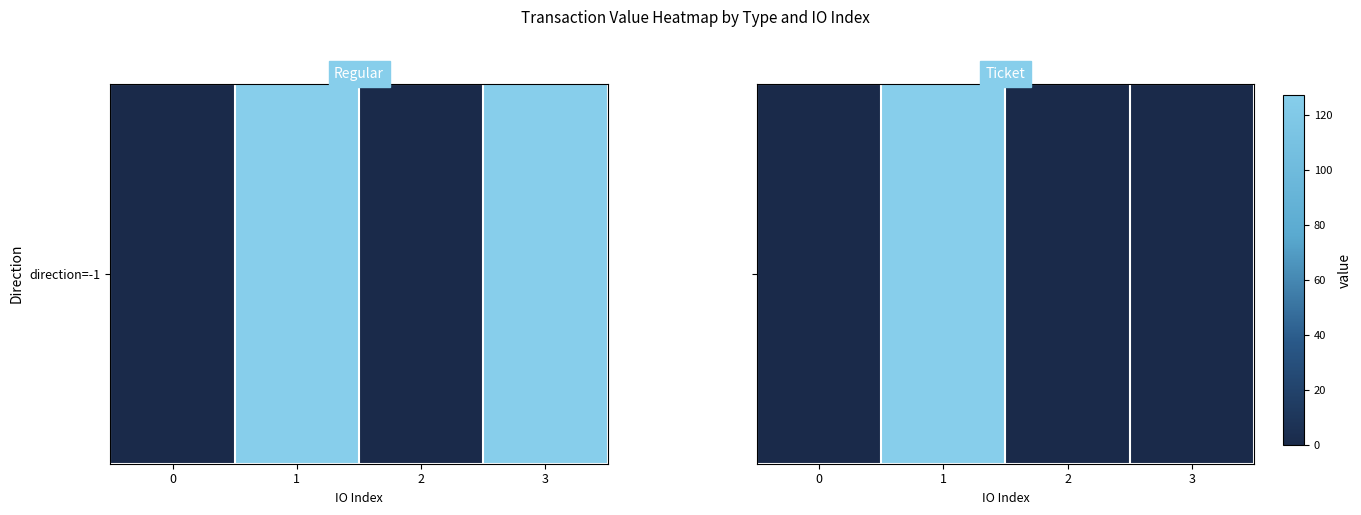

Which category has the lowest value across all series?

2